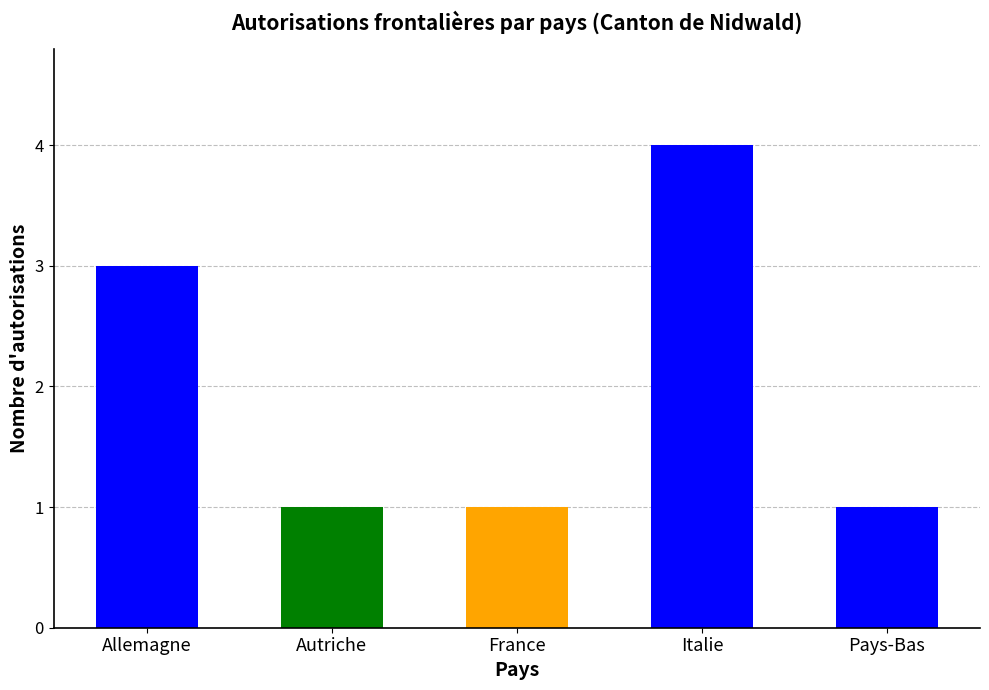

Is it true that the value at Italie is 4?

True